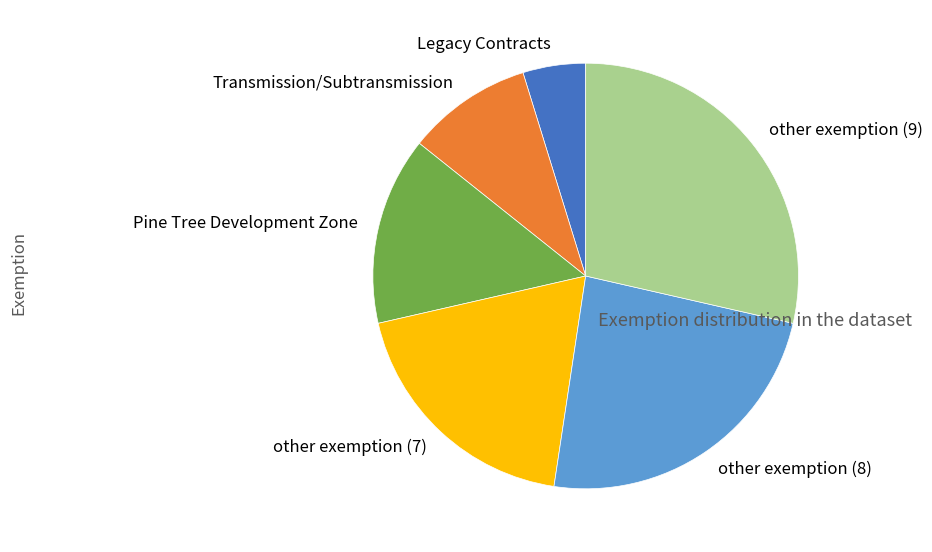

Which slice is the largest?

other exemption (9)